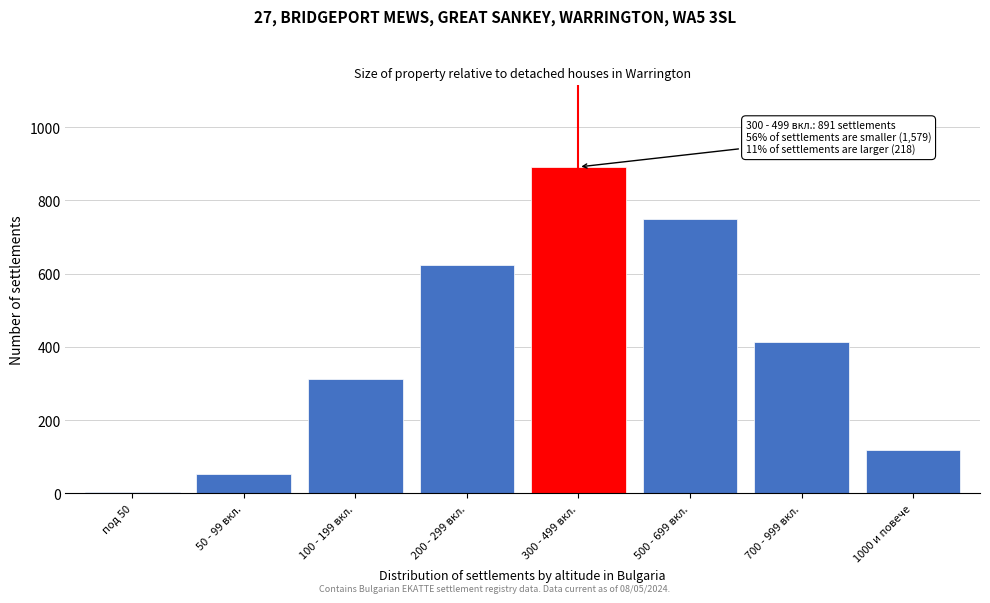

Reading left to right, what are all the values shown in this chart?

под 50=3	50 - 99 вкл.=52	100 - 199 вкл.=312	200 - 299 вкл.=623	300 - 499 вкл.=891	500 - 699 вкл.=748	700 - 999 вкл.=412	1000 и повече=118